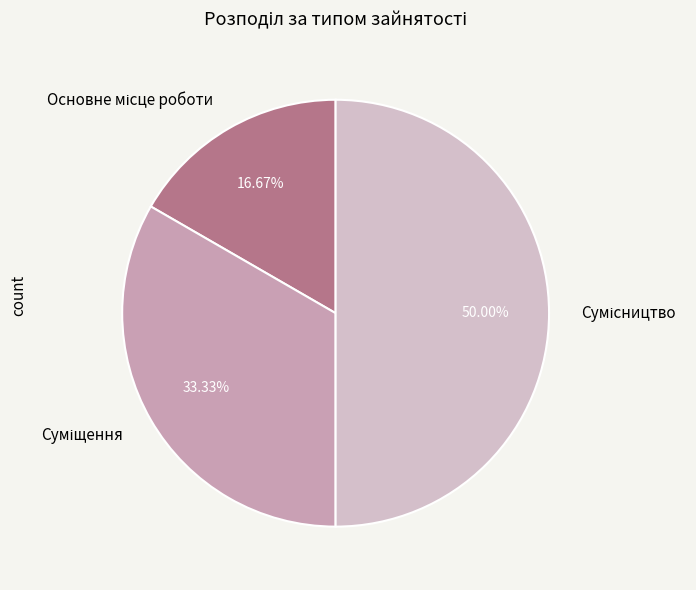

Which has a higher value, Основне місце роботи or Сумісництво?

Сумісництво